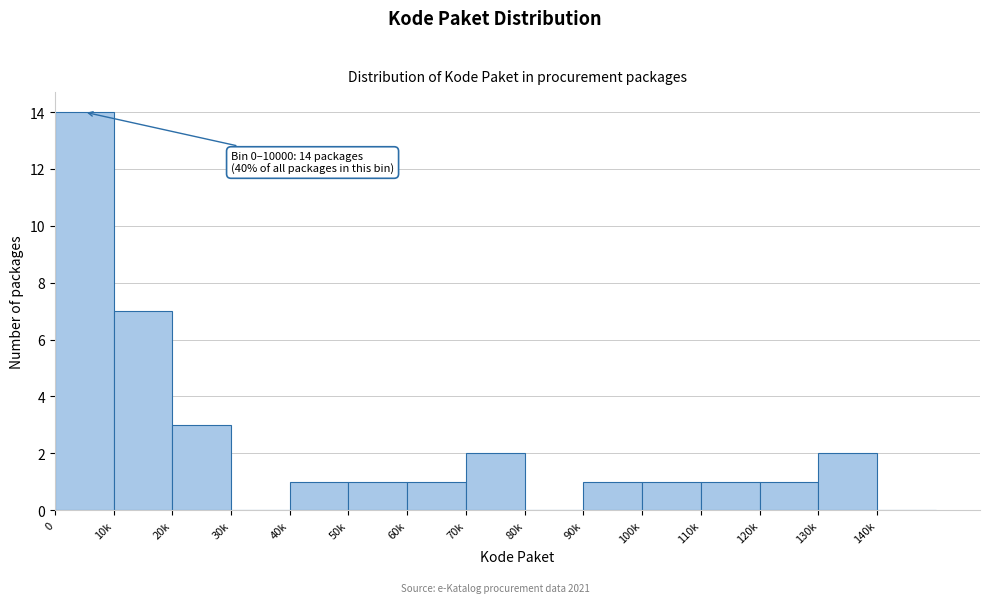

Reading left to right, what are all the values shown in this chart?

0=14	10k=7	20k=3	30k=0	40k=1	50k=1	60k=1	70k=2	80k=0	90k=1	100k=1	110k=1	120k=1	130k=2	140k=0